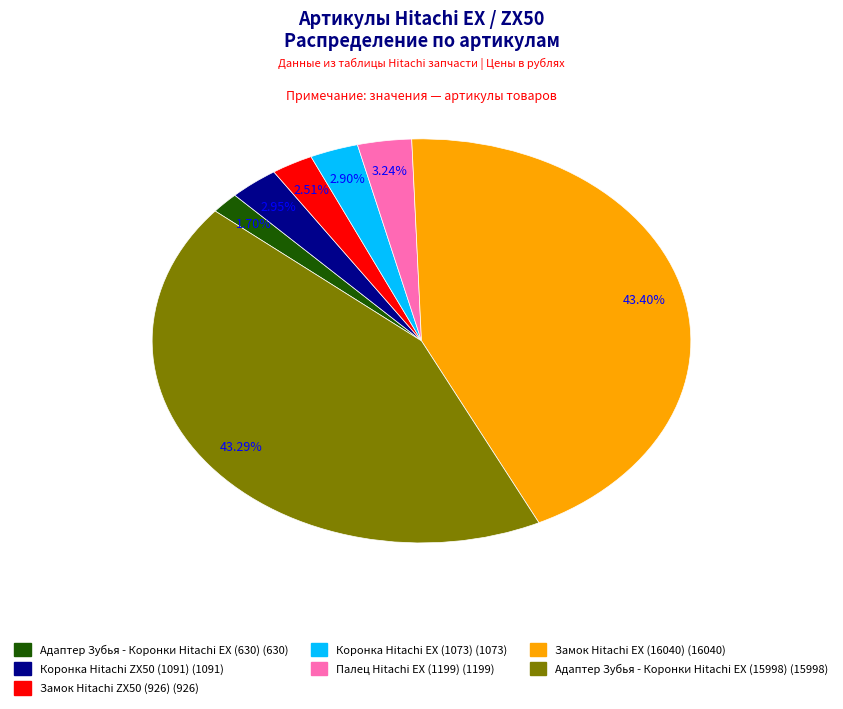

What portion of the pie excludes Палец Hitachi EX (1199)?

96.8%